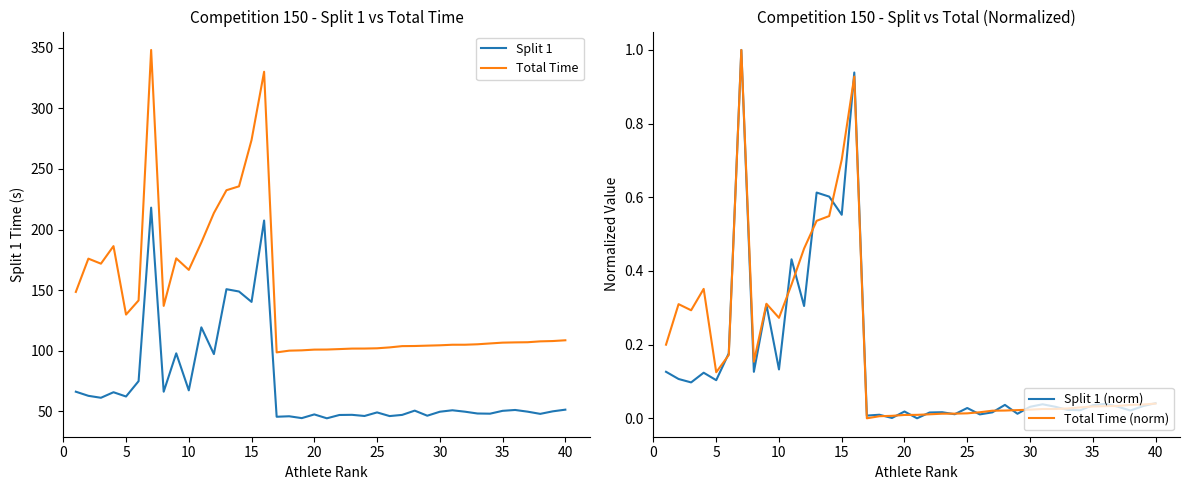

What is the maximum value for Total Time?

348.1